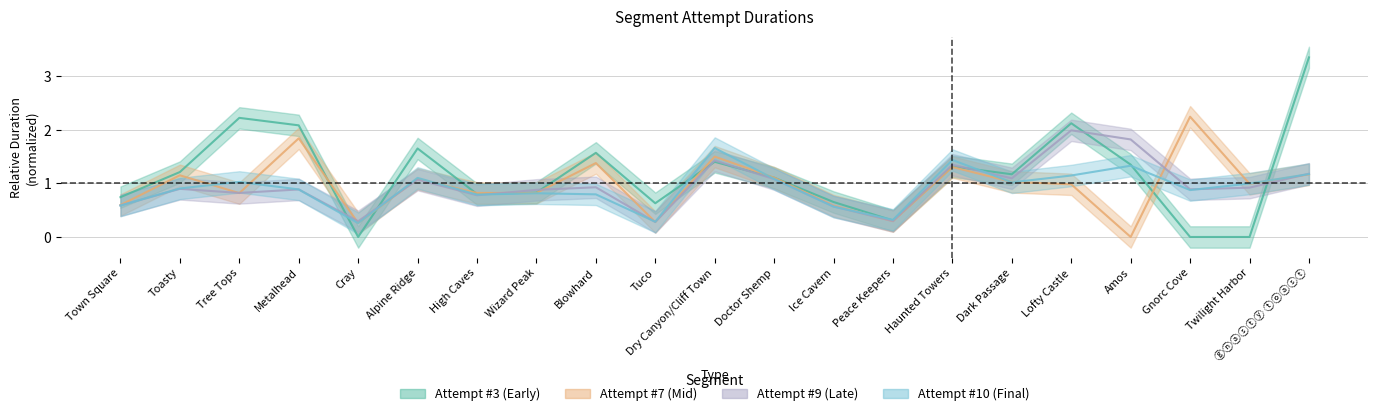

At which label is Attempt #7's Duration (ms) closest to 1?

Twilight Harbor